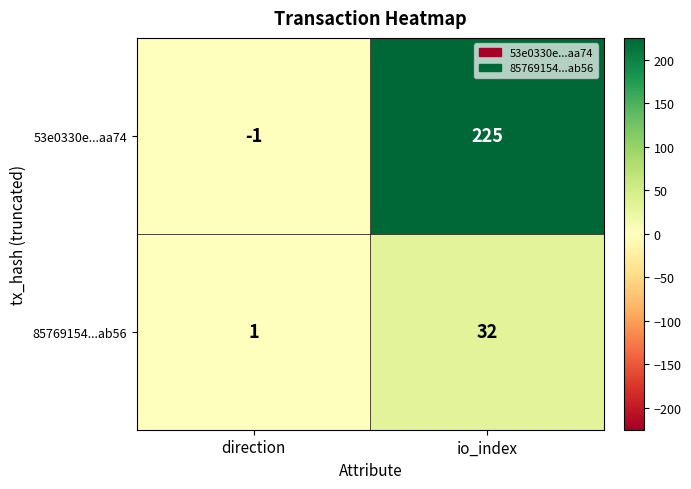

Reading left to right, what are all the values shown in this chart?

53e0330e...aa74: direction=-1	io_index=225
85769154...ab56: direction=1	io_index=32